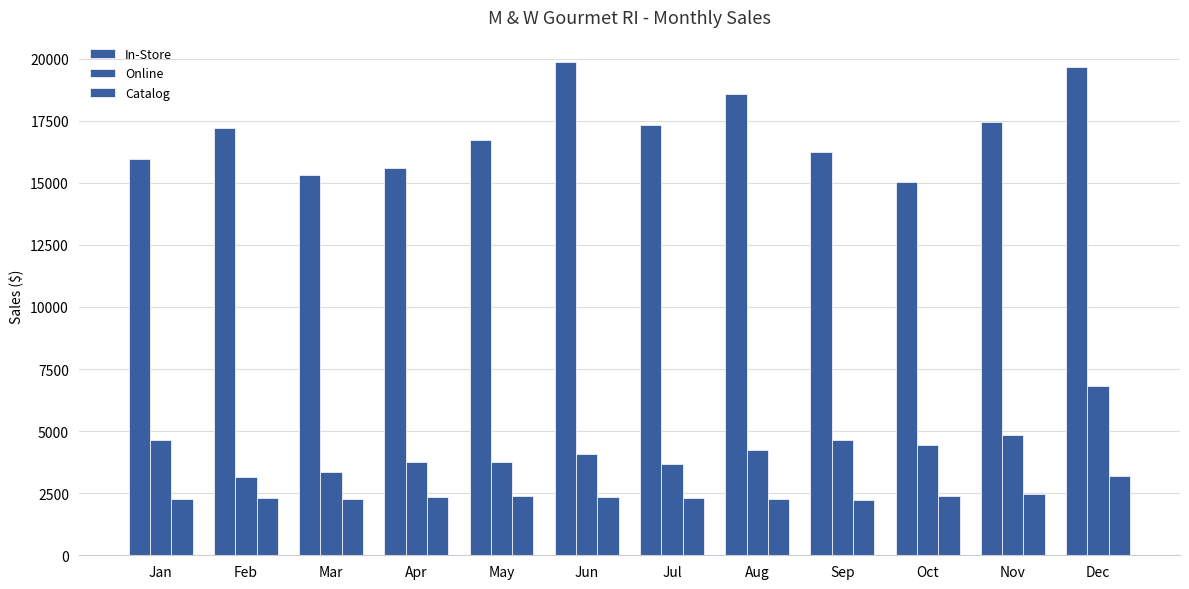

Reading left to right, extract all data points from this chart.

In-Store: 15956.6	17220.1	15307.5	15585.0	16723.4	19882.2	17320.5	18577.8	16221.7	15012.6	17466.6	19664.2
Online: 4643.9	3158.9	3355.1	3775.8	3775.8	4083.5	3679.1	4229.2	4645.4	4440.2	4844.6	6821.7
Catalog: 2274.4	2289.2	2274.4	2341.3	2385.9	2363.6	2304.1	2259.5	2229.8	2393.3	2452.8	3196.0